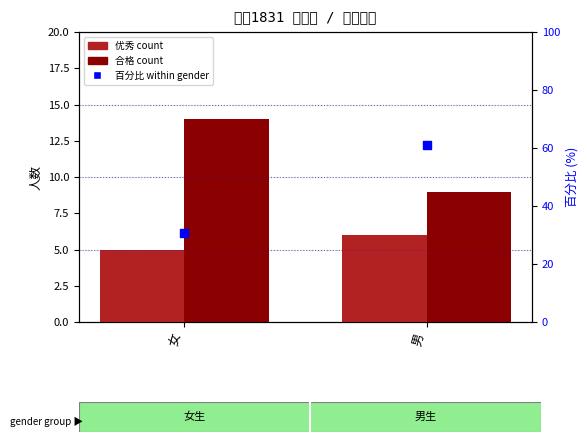

Is the value of 百分比 at 女 greater than the value of 优秀 at 男?

Yes